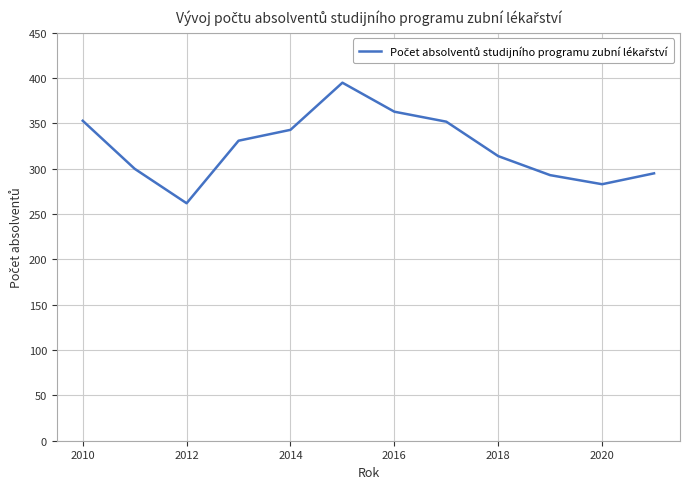

What is the maximum value shown in the chart?

395